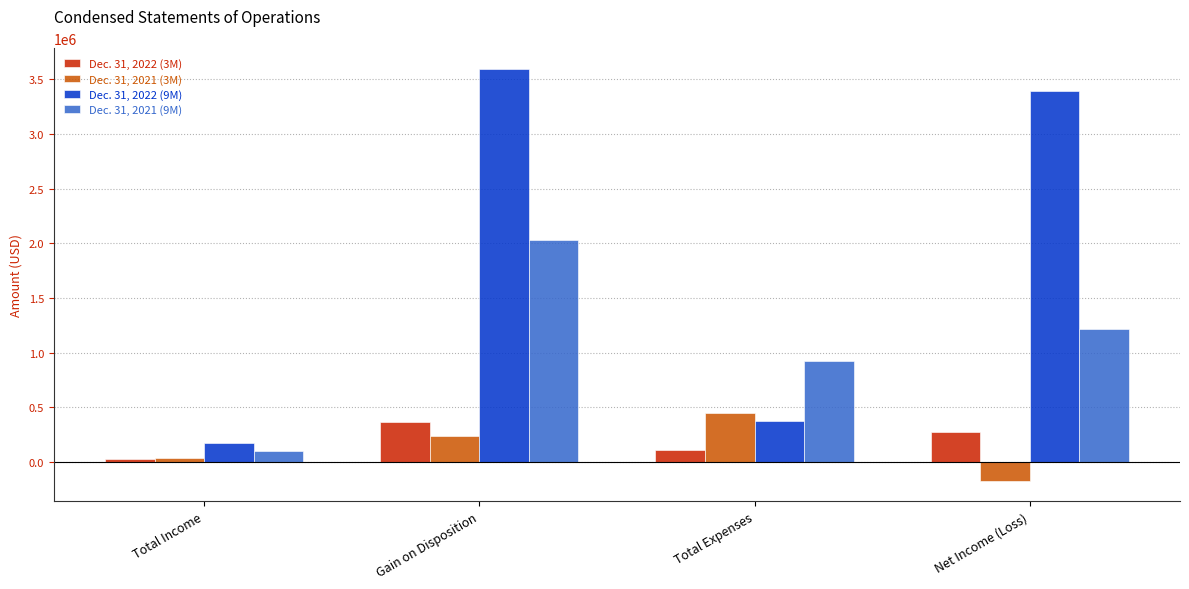

Reading left to right, what are all the values shown in this chart?

Dec. 31, 2022 (3M): Total Income=23991	Gain on Disposition=360610	Total Expenses=110340	Net Income (Loss)=274261
Dec. 31, 2021 (3M): Total Income=31166	Gain on Disposition=239636	Total Expenses=444400	Net Income (Loss)=-173598
Dec. 31, 2022 (9M): Total Income=168602	Gain on Disposition=3596277	Total Expenses=371226	Net Income (Loss)=3393653
Dec. 31, 2021 (9M): Total Income=101873	Gain on Disposition=2032167	Total Expenses=920029	Net Income (Loss)=1214011